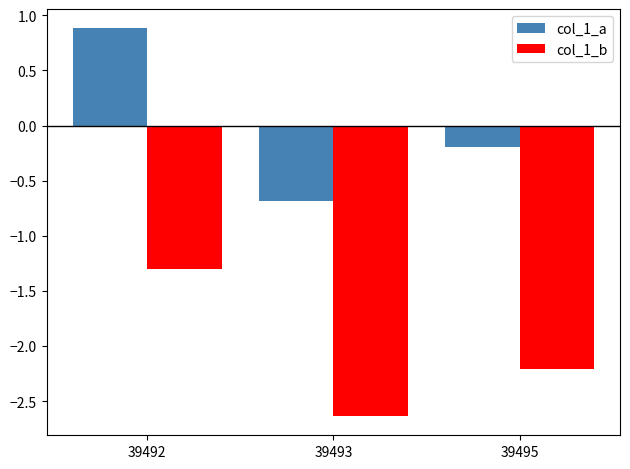

How many groups of bars are there?

3